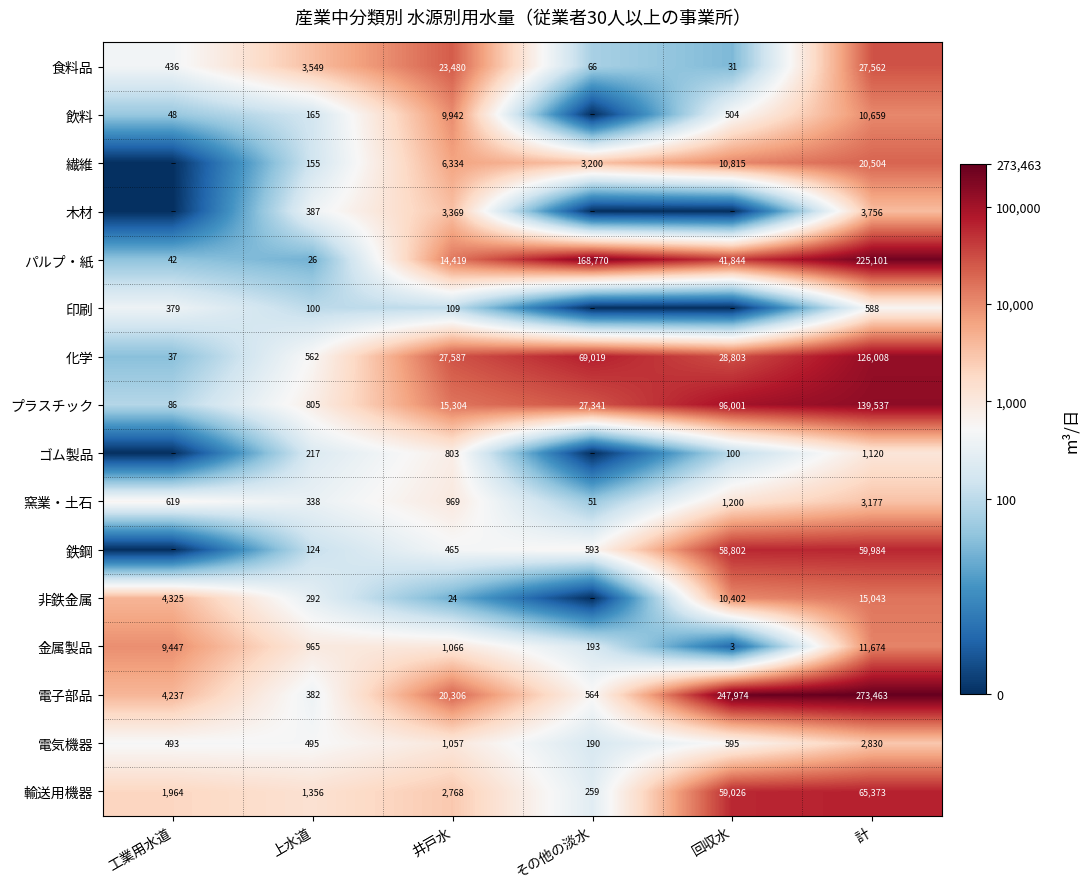

The value of 金属製品 at 回収水 is 3. True or false?

True